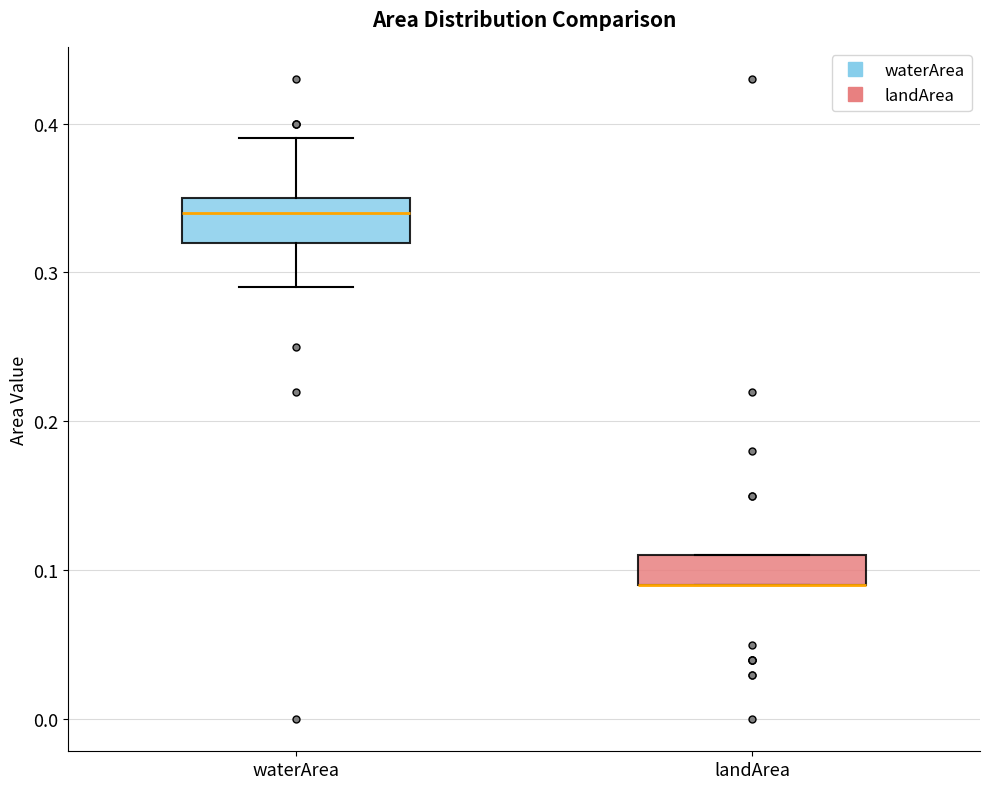

Reading left to right, read every box against the y-axis: the position of its median line, the range the box covers, and the ends of its whiskers. The values are not printed on the chart, so give them approximately, as read against the axis.

waterArea: median 0.34, box 0.32 to 0.35, whiskers 0.29 to 0.39
landArea: median 0.09 (drawn on the box's lower edge), box 0.09 to 0.11, whiskers 0.09 to 0.11